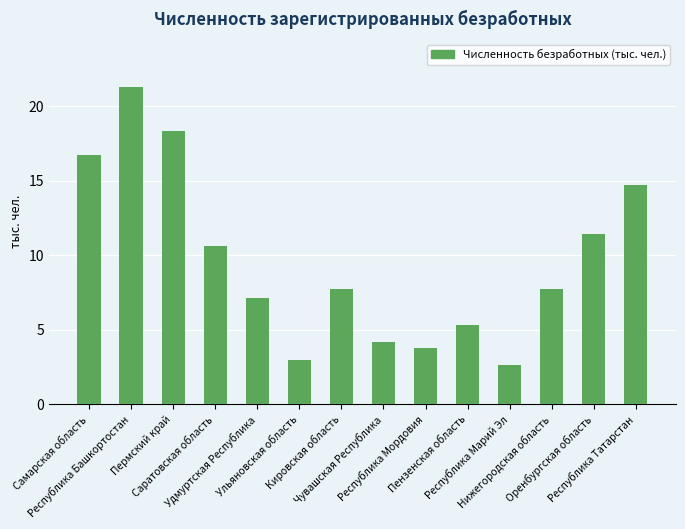

What is the value of the 13th bar from the left?

11.4